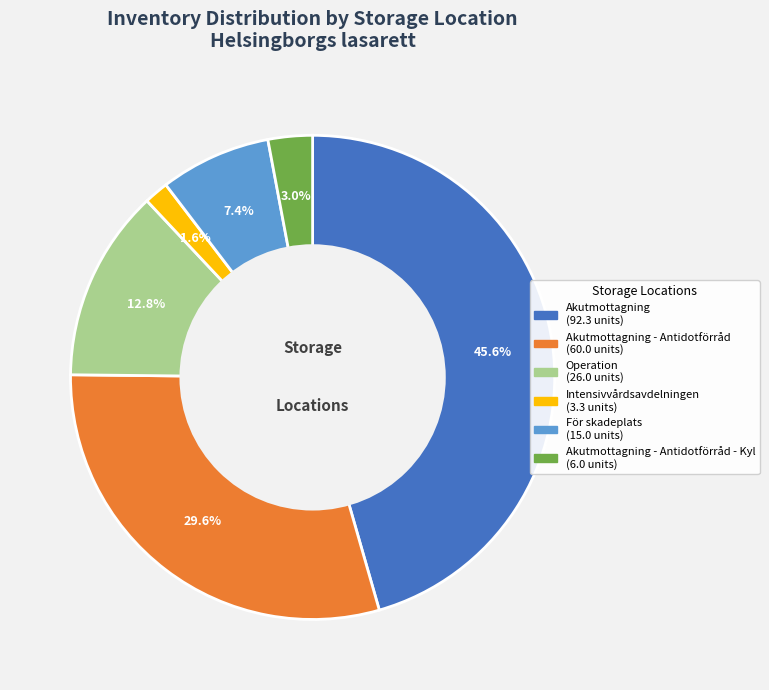

Is there any slice that represents more than half of the pie?

No